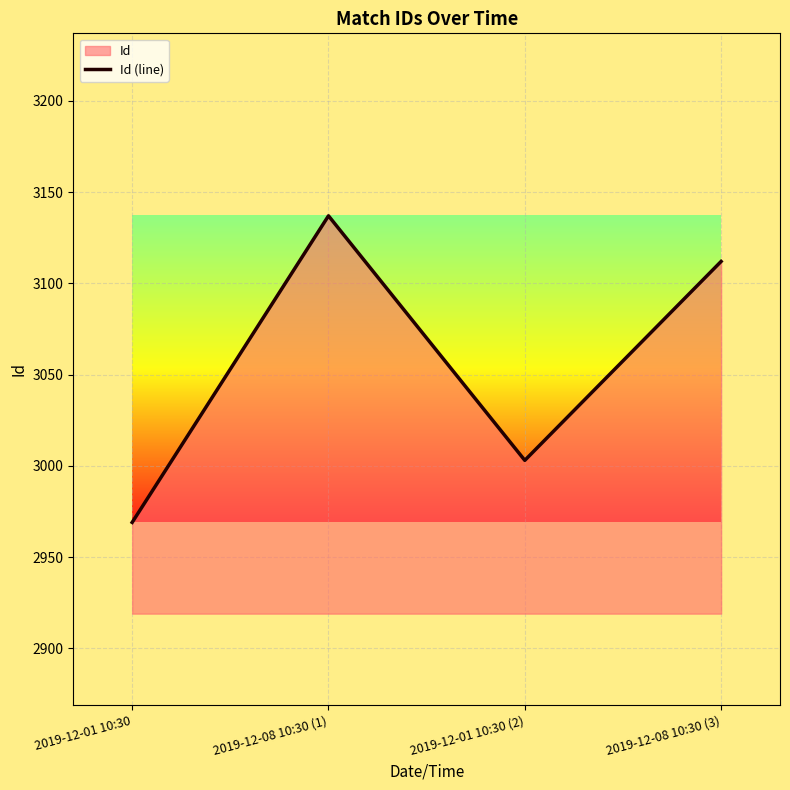

What is the maximum value shown in the chart?

3137